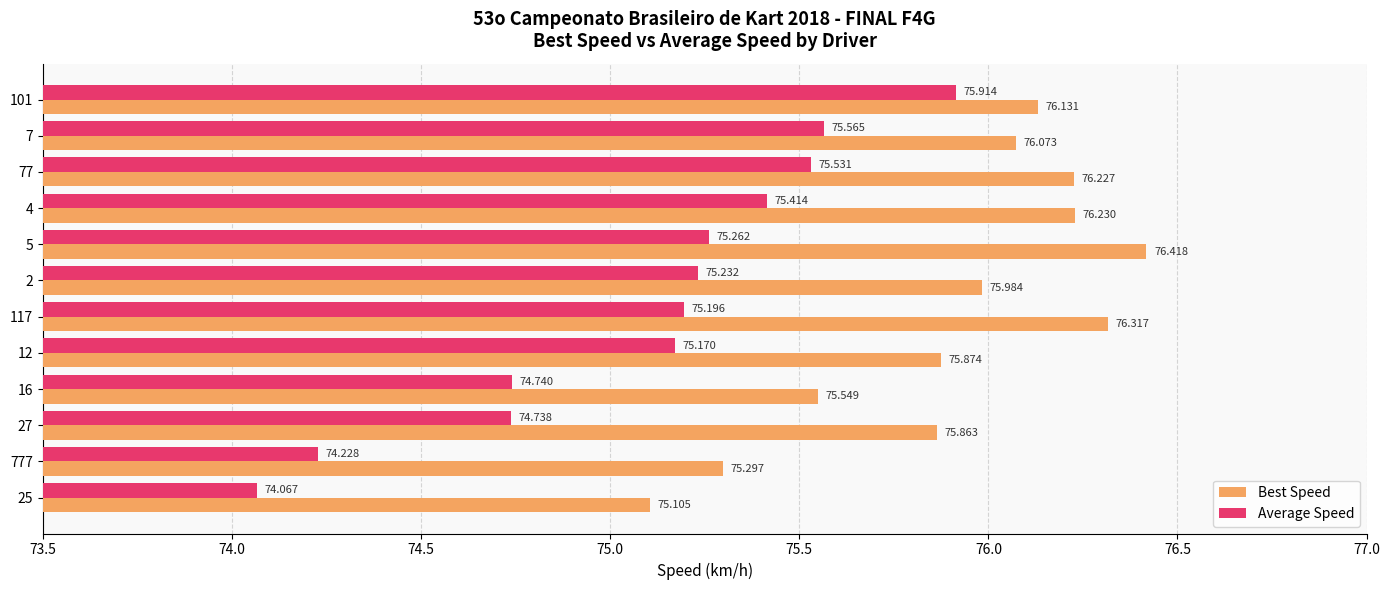

What is the smallest value displayed?

74.1